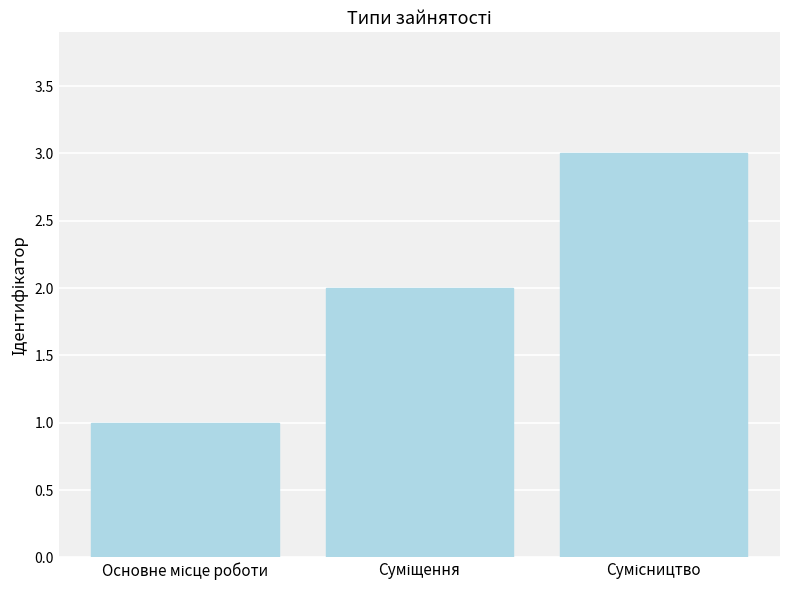

Reading left to right, list all the values displayed in this chart.

1	2	3